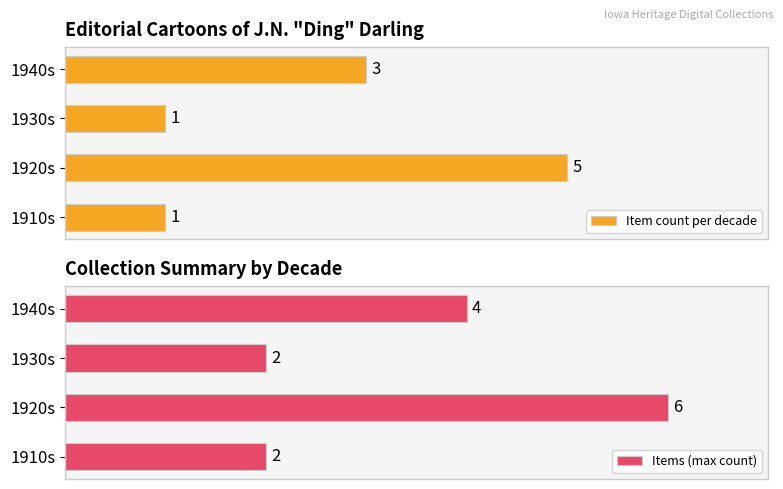

Does the chart contain stacked bars?

No